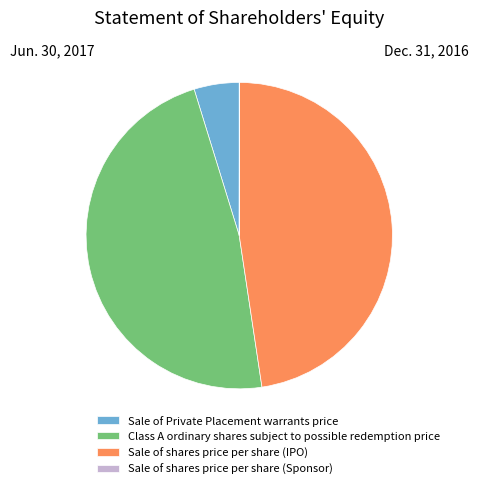

True or false: Sale of Private Placement warrants price accounts for 5% of the total.

True